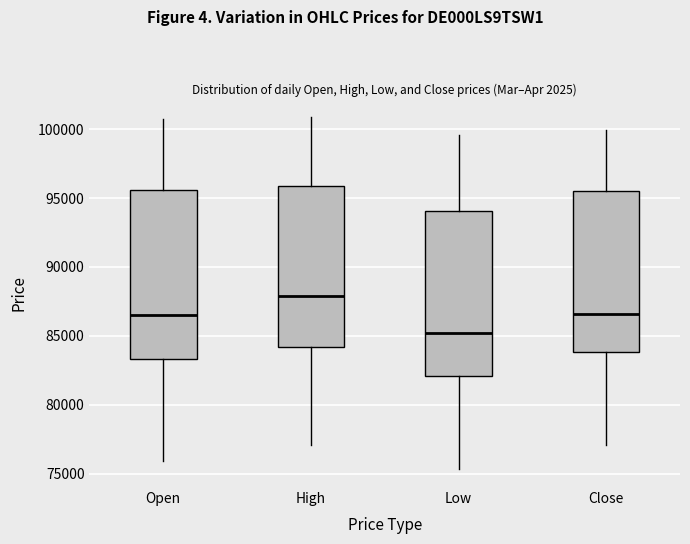

Which box's median line is the lowest?

Low